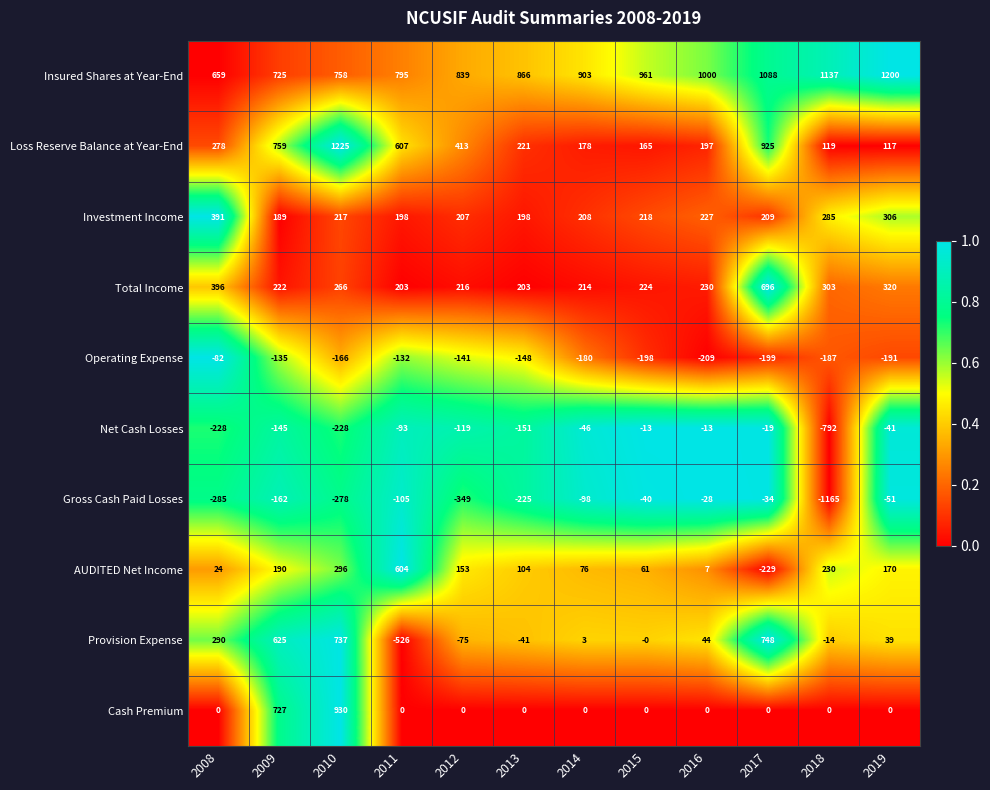

What is the difference between the highest and lowest values at 2018?

2302